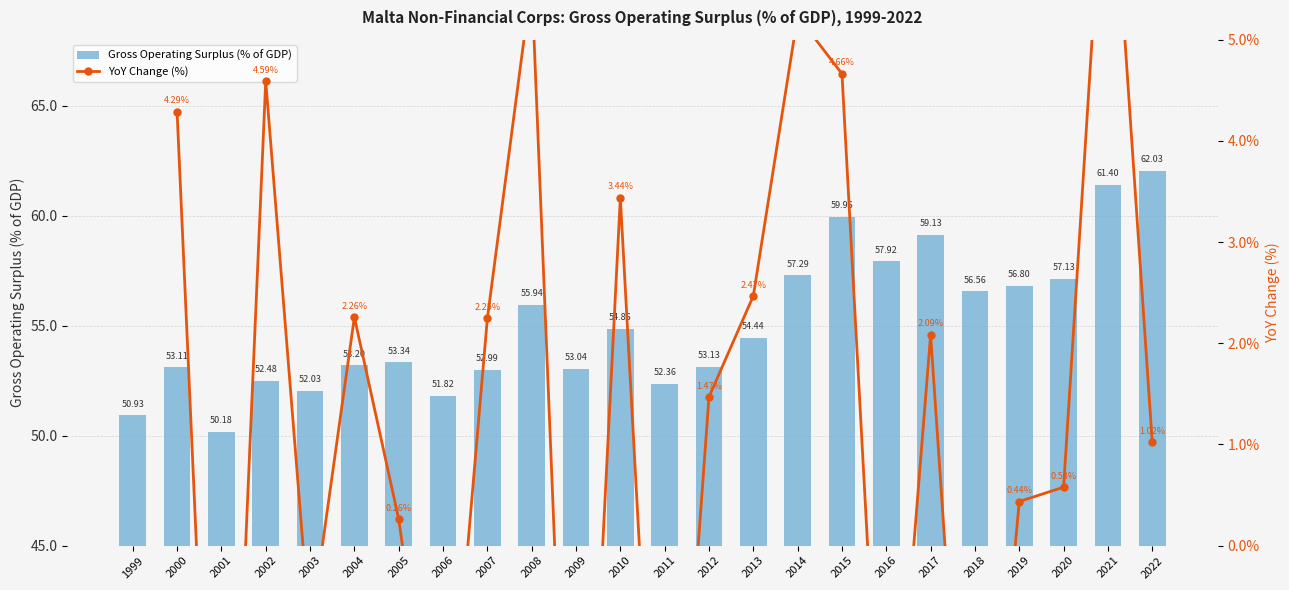

What is the ratio of the value at 2010 to the value at 2008?

1.0